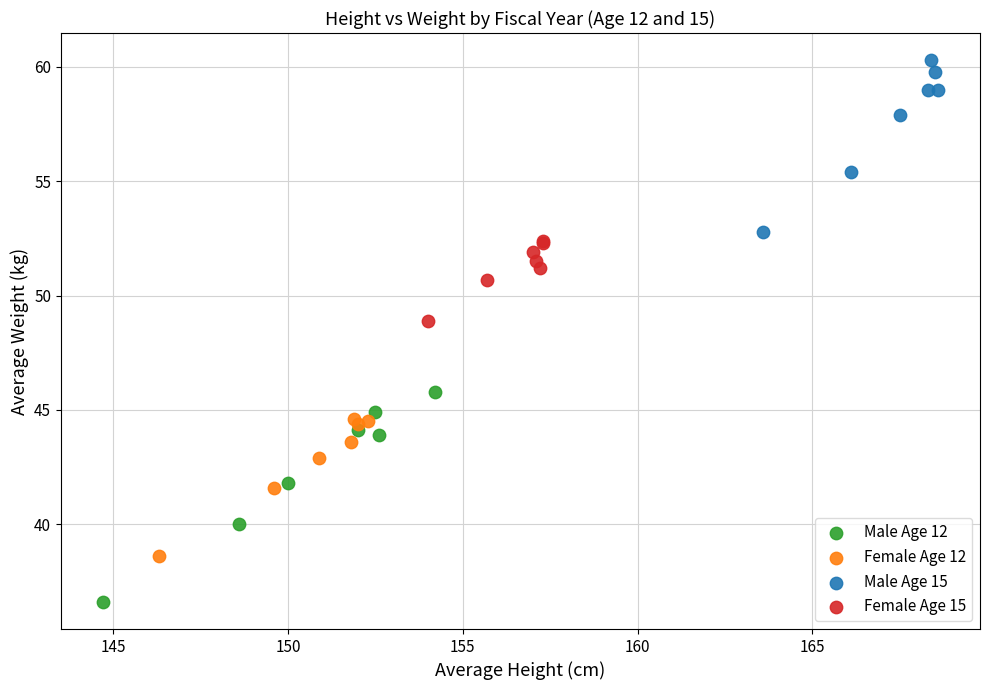

Which series has the largest Y range (max minus min)?

Male Age 12